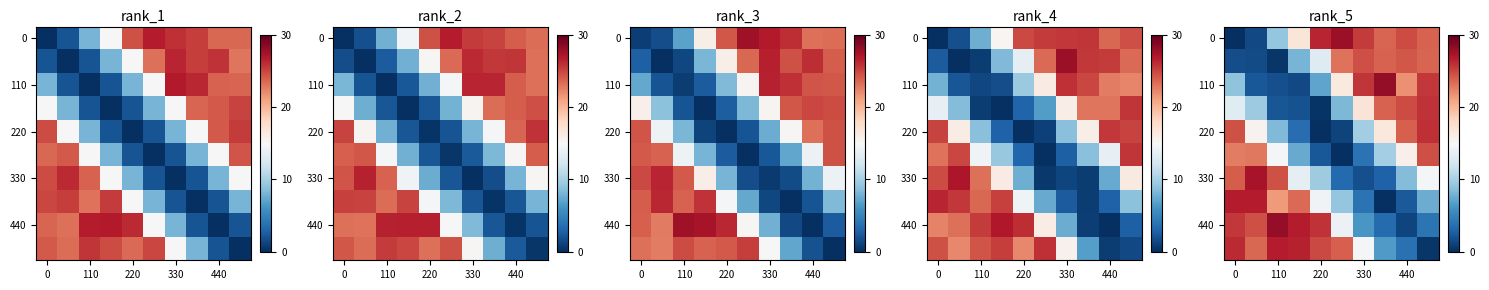

What is the total value across all series at 9?

176.2